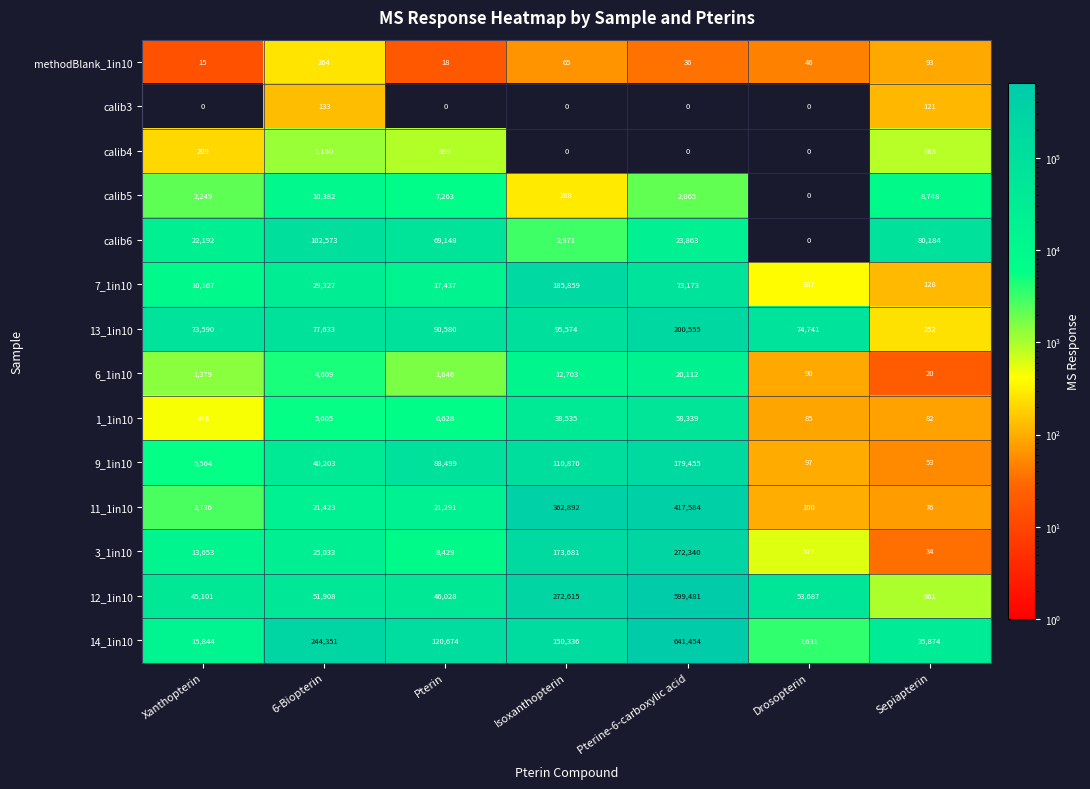

What is the minimum value for 9_1in10?

53